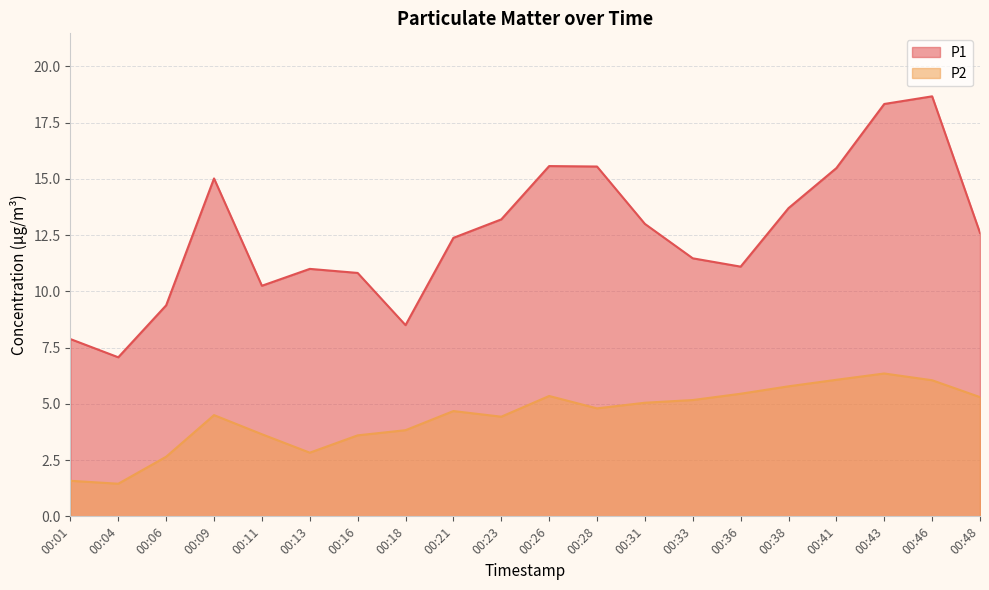

What is the difference between the maximum and minimum values in the P2 series?

4.9